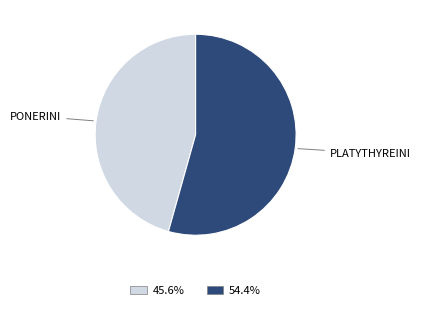

Is there a majority slice in this chart?

Yes